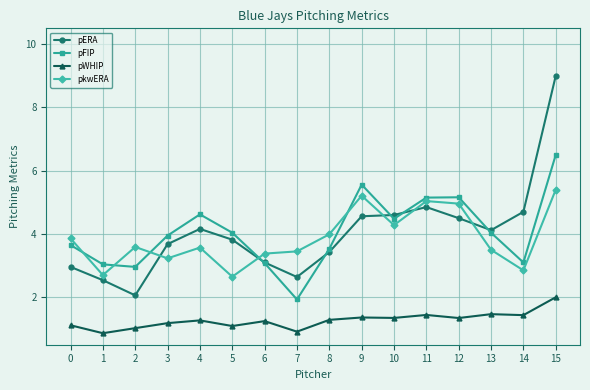

The value of pkwERA at 3 is 4.8. True or false?

False